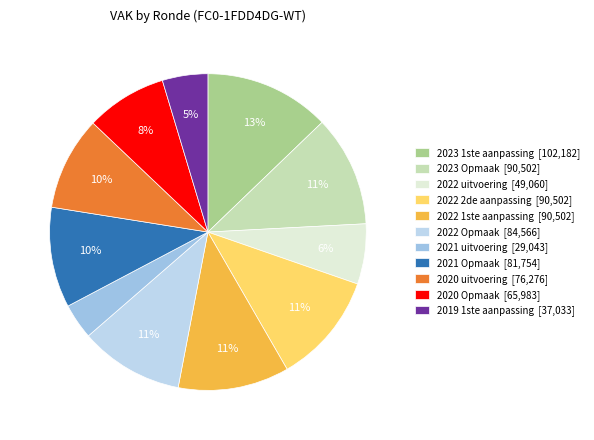

Count the number of slices in the pie.

11